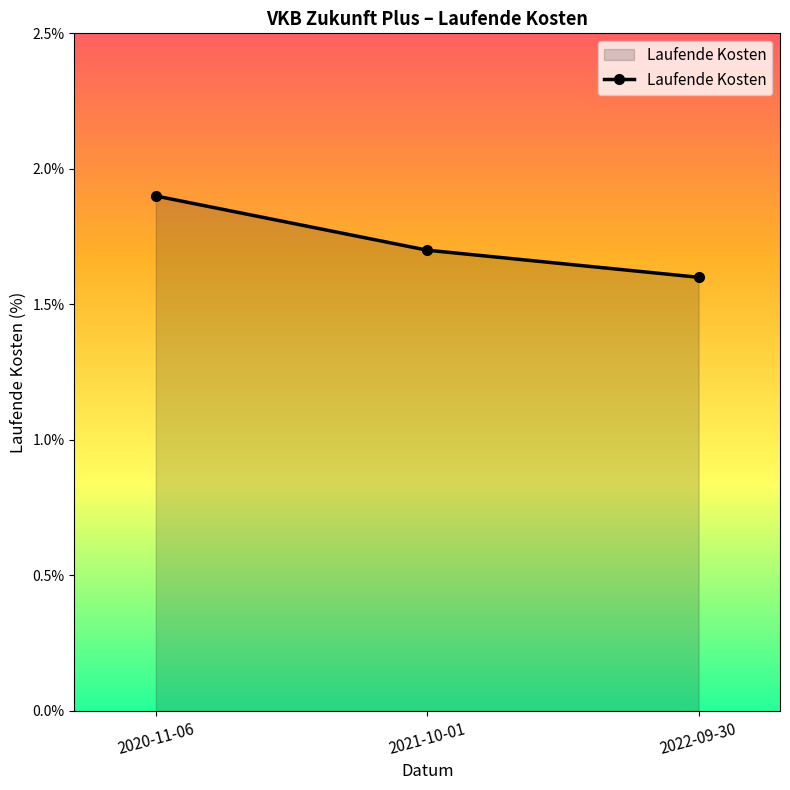

What is the label of the 3rd point from the right?

2020-11-06